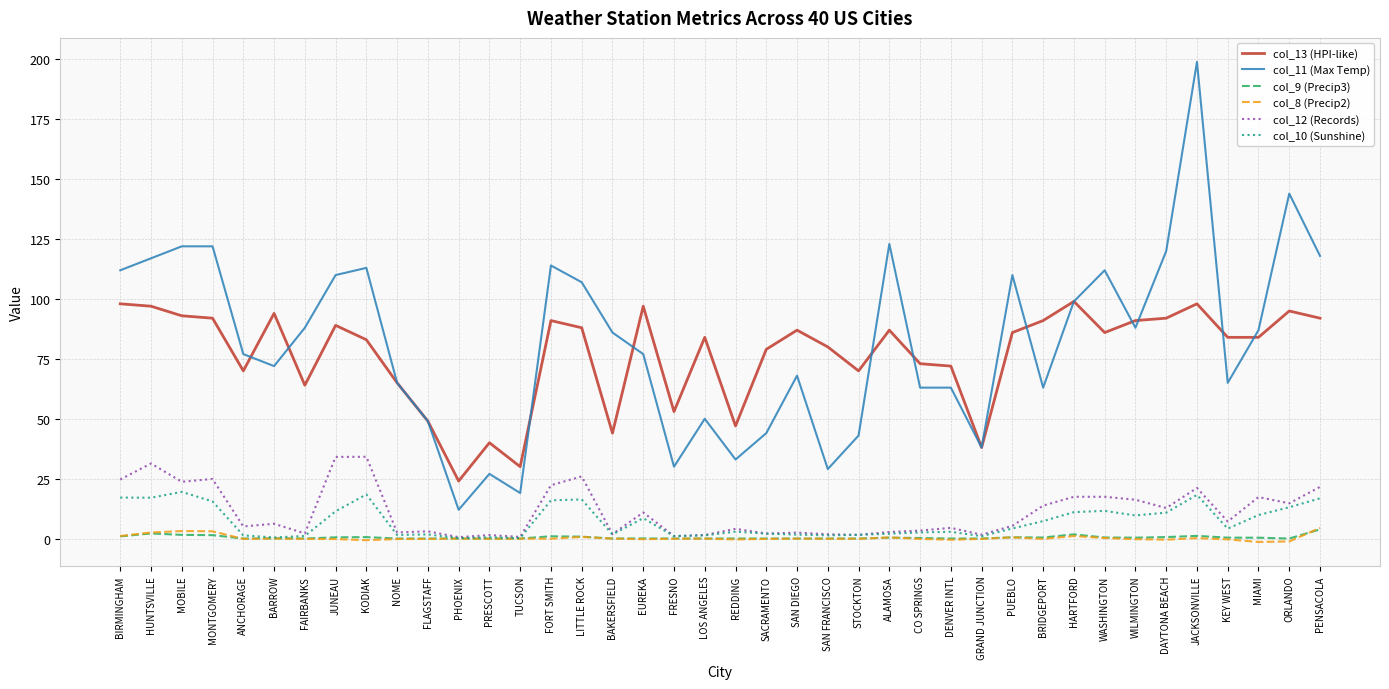

Which series changed the most between MOBILE and FORT SMITH?

col_11 (Max Temp)